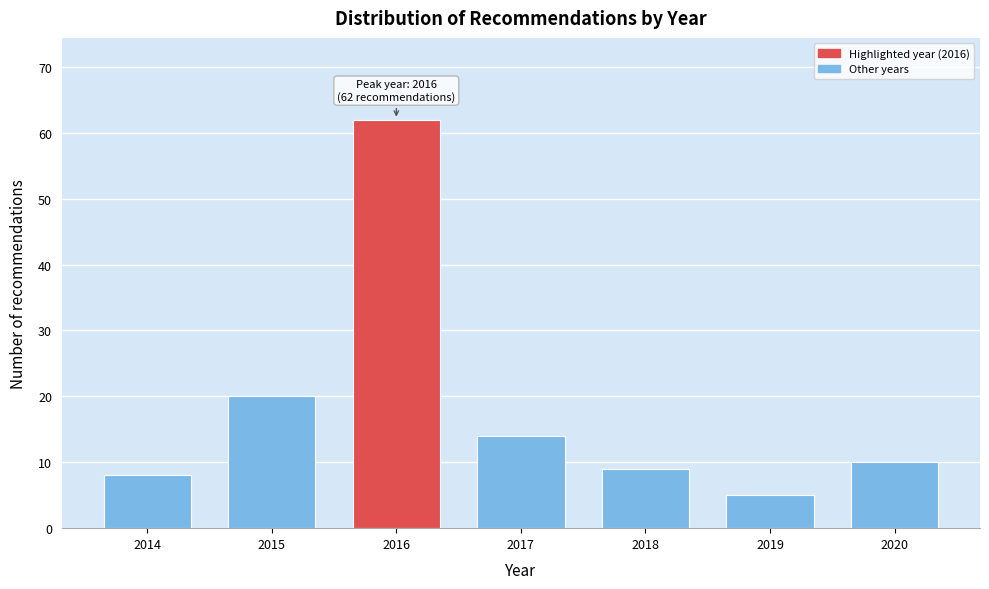

Reading left to right, transcribe all the data shown in this chart.

8	20	62	14	9	5	10